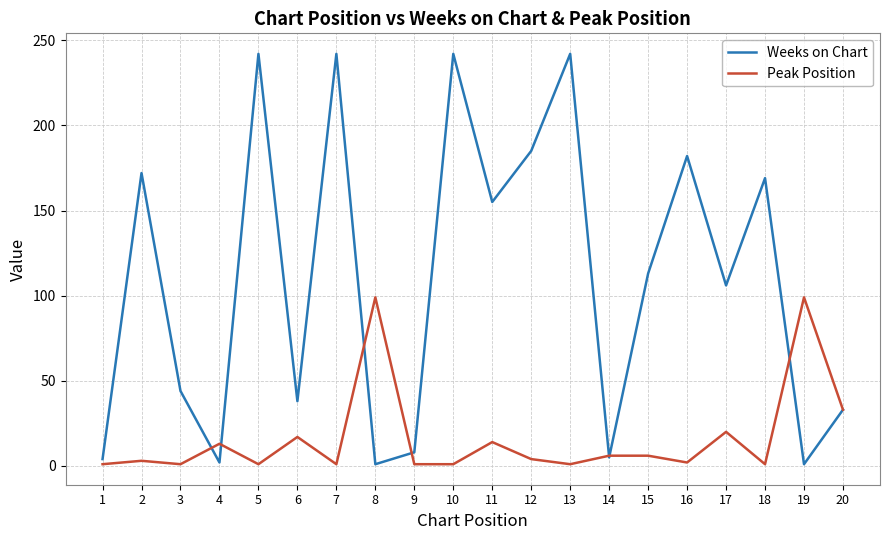

Which series changed the most between 8 and 12?

Weeks on Chart